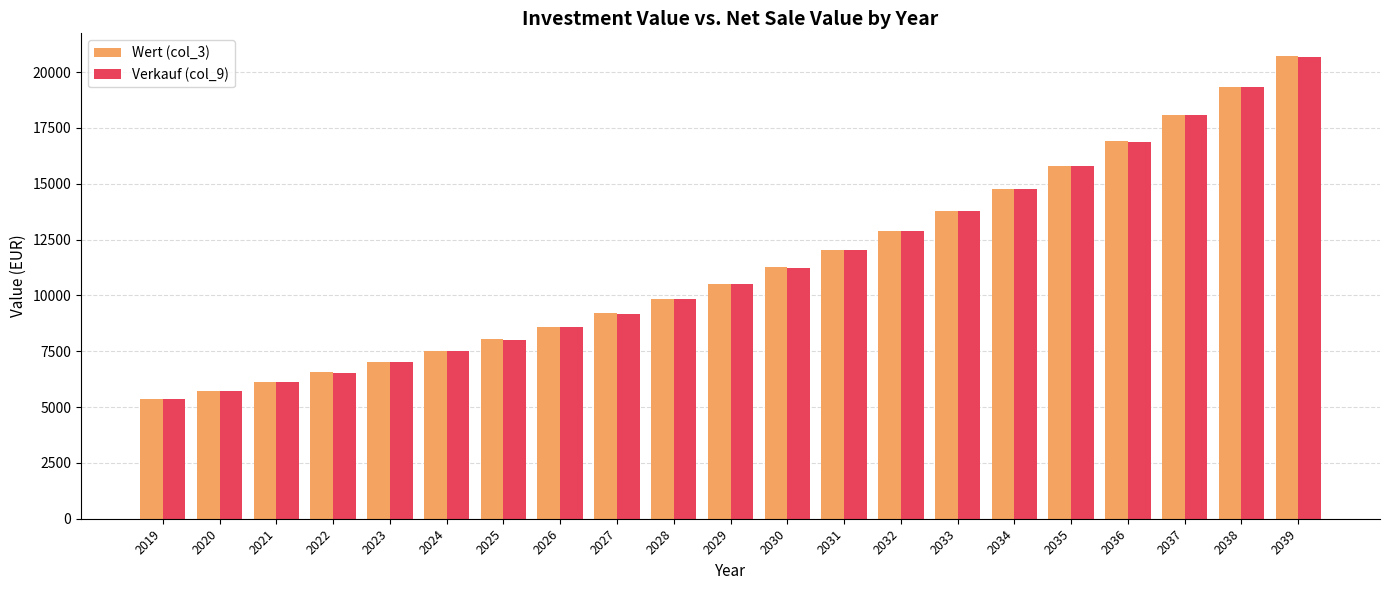

Is the value of Verkauf (col_9) at 2025 greater than the value of Wert (col_3) at 2028?

No